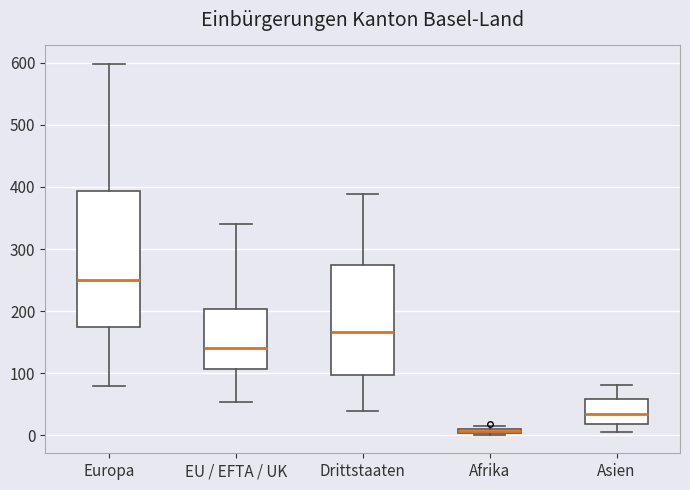

Which box is the tallest, from its lower edge to its upper edge?

Europa